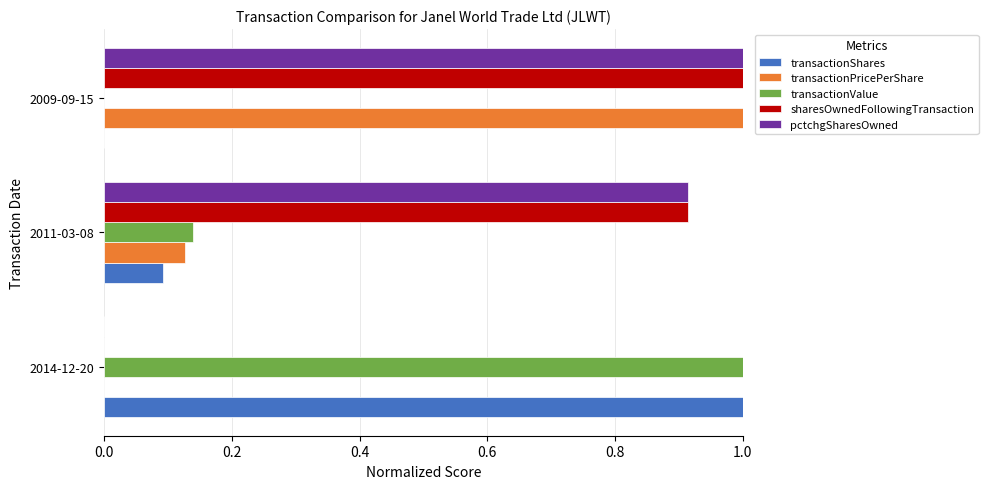

What is the maximum value shown in the chart?

1.0